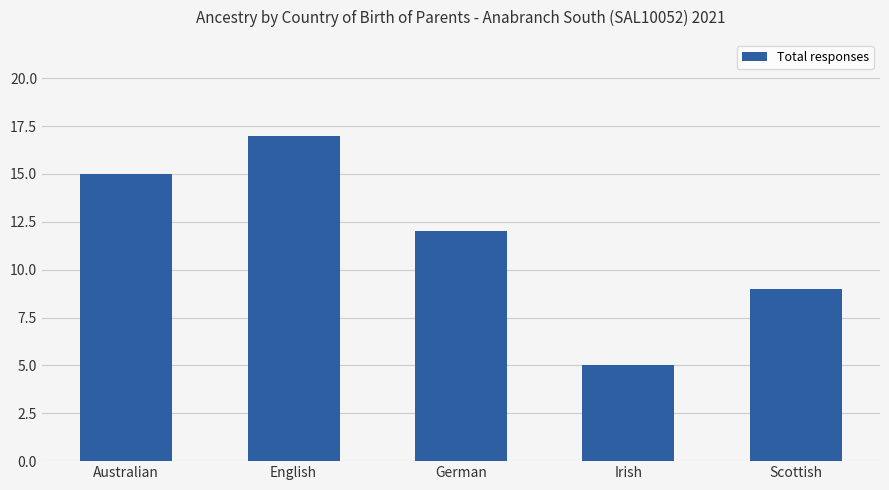

Reading left to right, list all the values displayed in this chart.

15	17	12	5	9